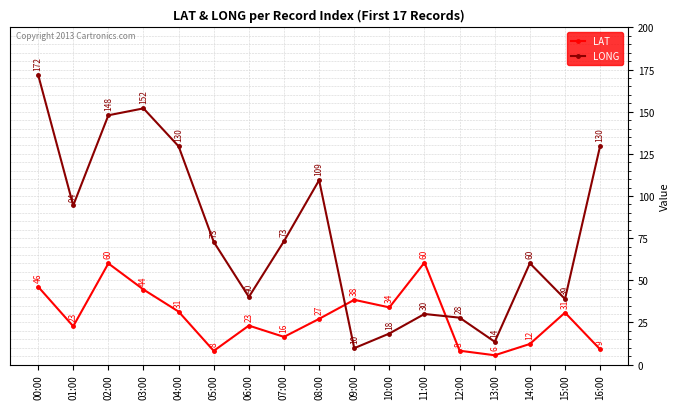

How many values in the LONG series are below 72?

8